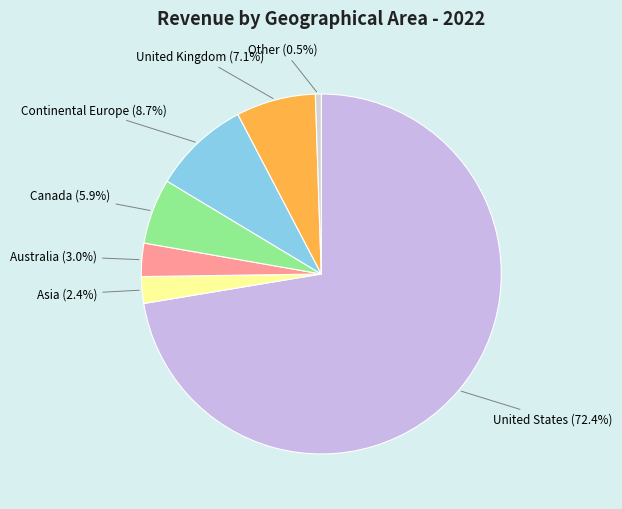

Combined, do Other and Asia account for over 50%?

No